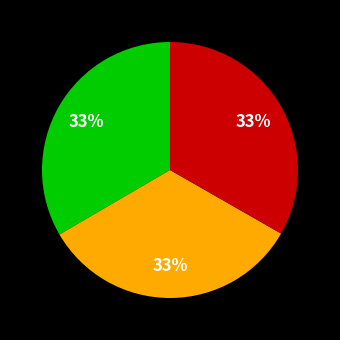

To the nearest percent, what is the average slice percentage?

33%